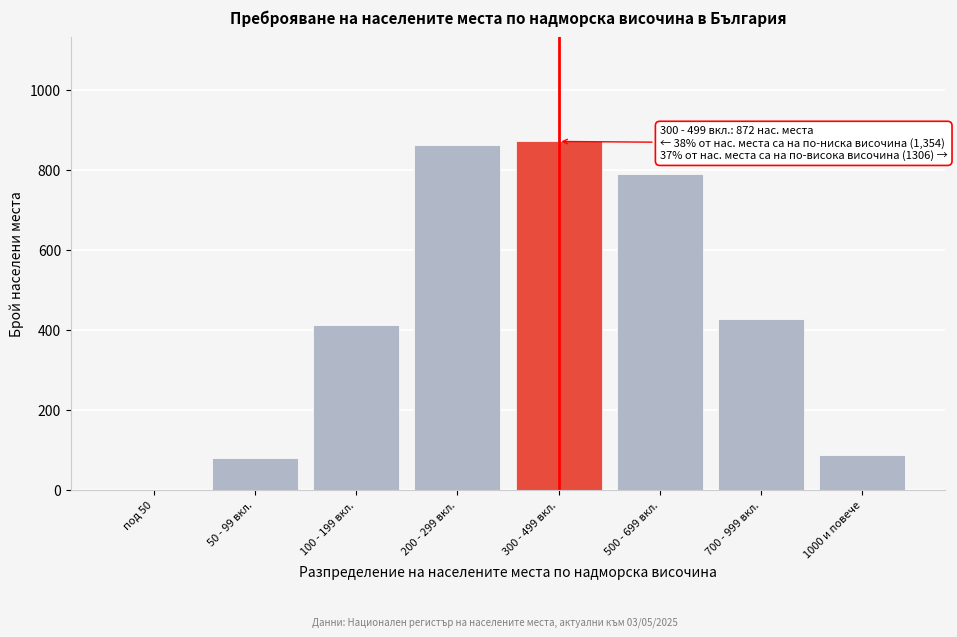

Reading left to right, extract all data points from this chart.

под 50=0	50 - 99 вкл.=79	100 - 199 вкл.=413	200 - 299 вкл.=862	300 - 499 вкл.=872	500 - 699 вкл.=790	700 - 999 вкл.=428	1000 и повече=88